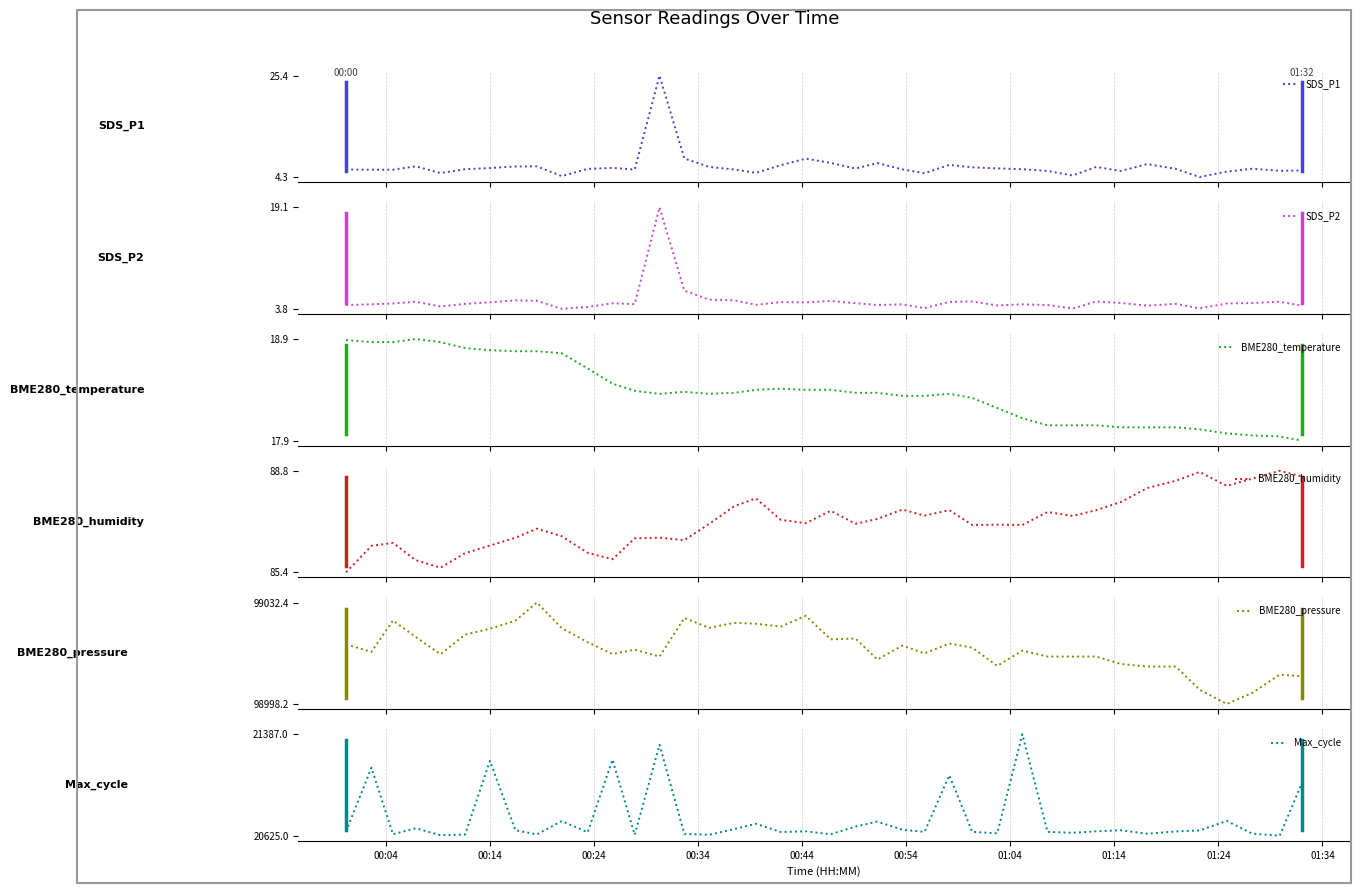

After their last crossing, which series has the higher values: BME280_temperature or SDS_P1?

BME280_temperature